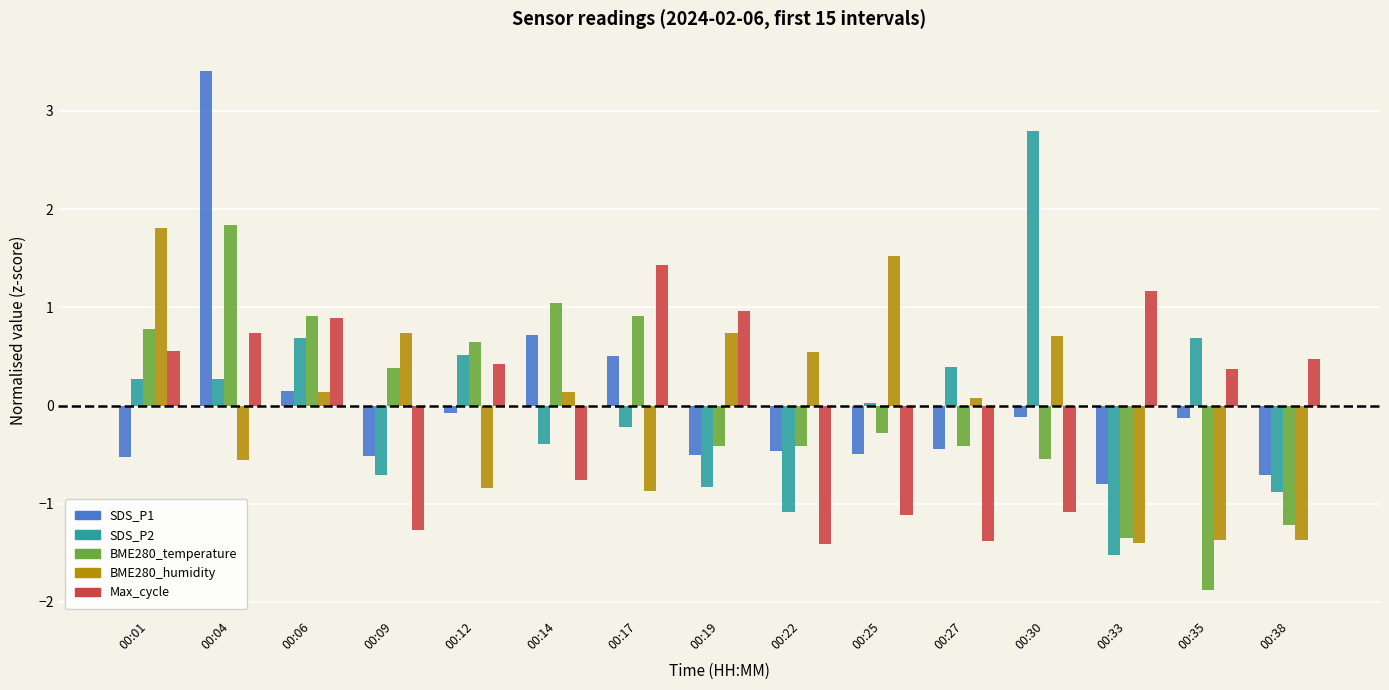

Which series changed the most between 00:04 and 00:38?

SDS_P1